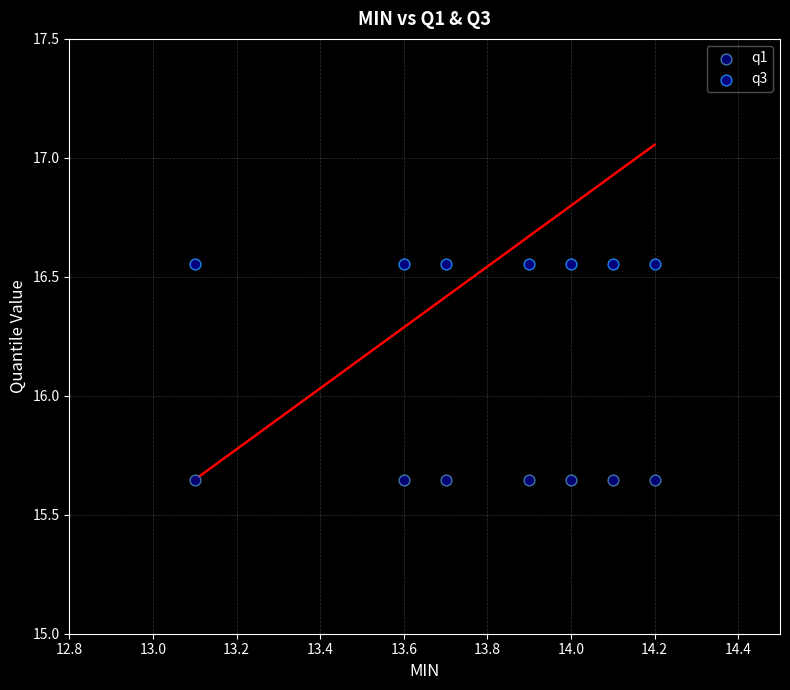

Which series reaches the minimum Y coordinate?

q1